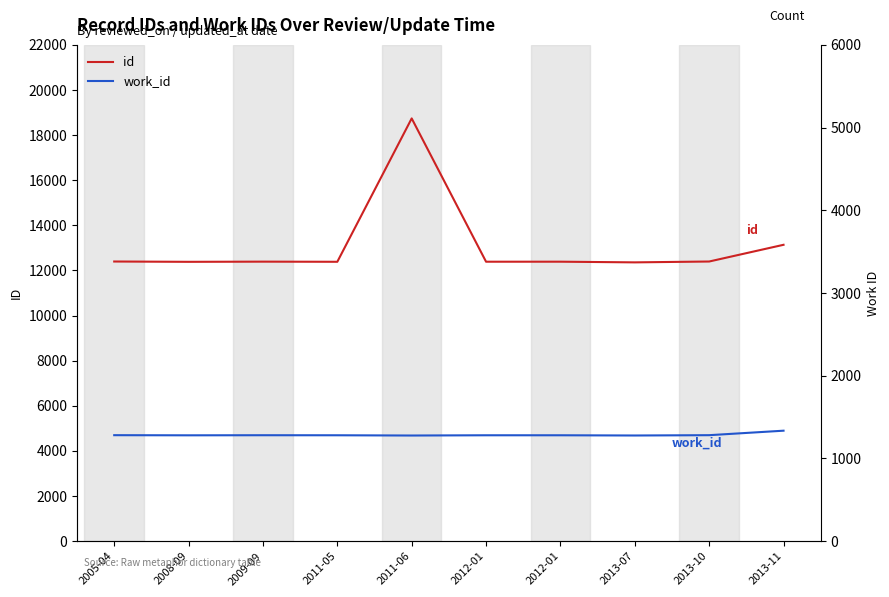

How many values in the id series are below 12392?

5